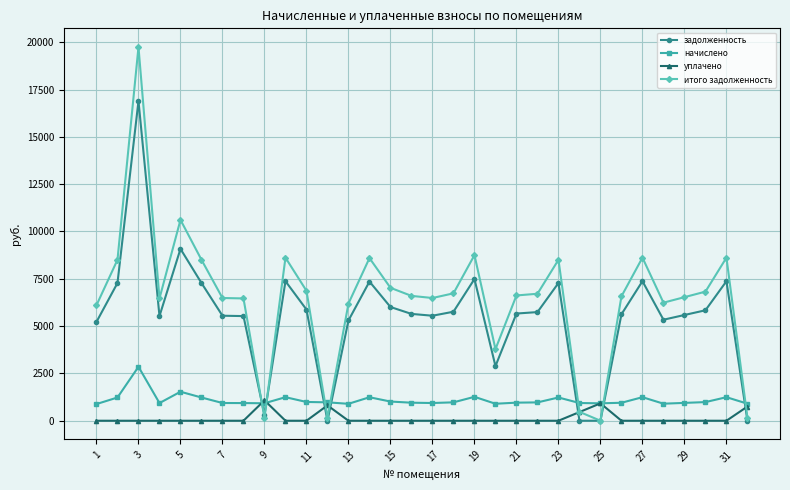

What are all the series names shown in the legend?

задолженность, начислено, уплачено, итого задолженность